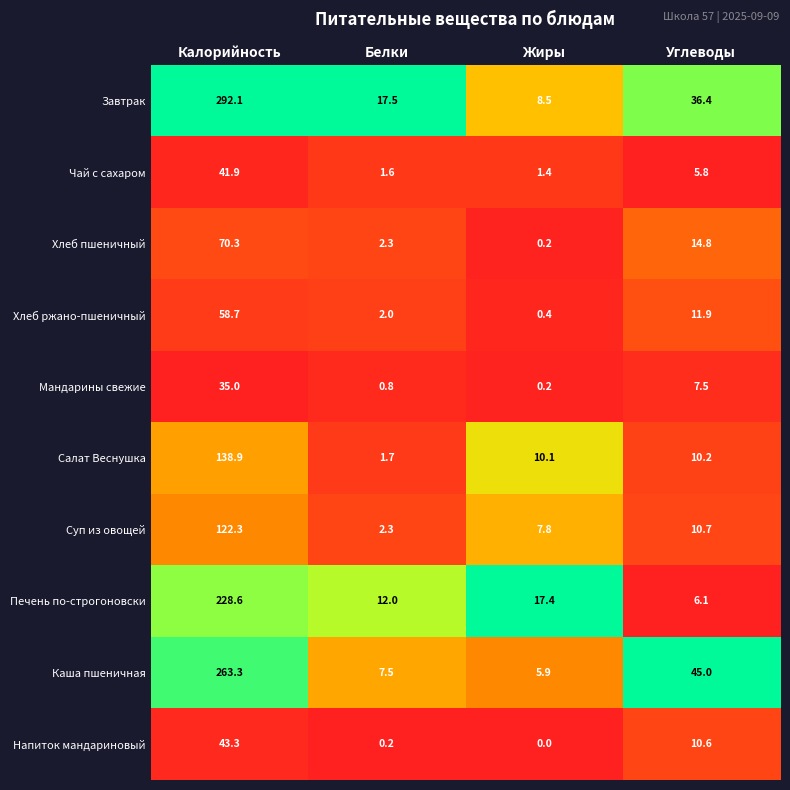

At which category is the sum across all series the highest?

Калорийность